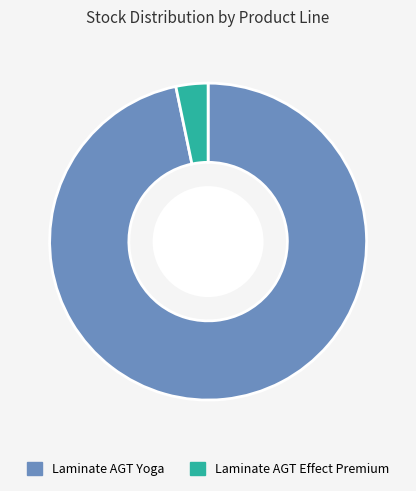

True or false: Laminate AGT Effect Premium accounts for 3% of the total.

True